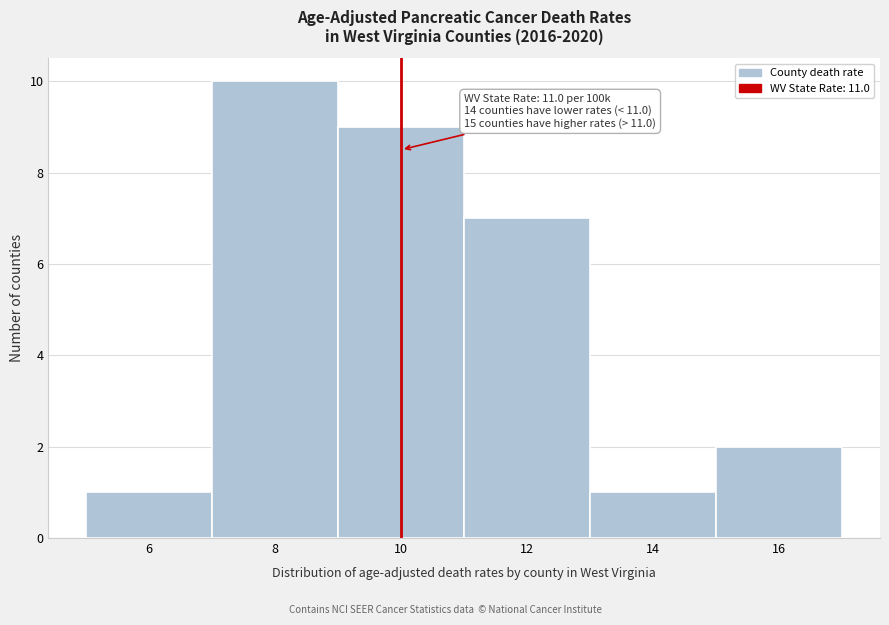

Reading left to right, list all the values displayed in this chart.

6=1	8=10	10=9	12=7	14=1	16=2